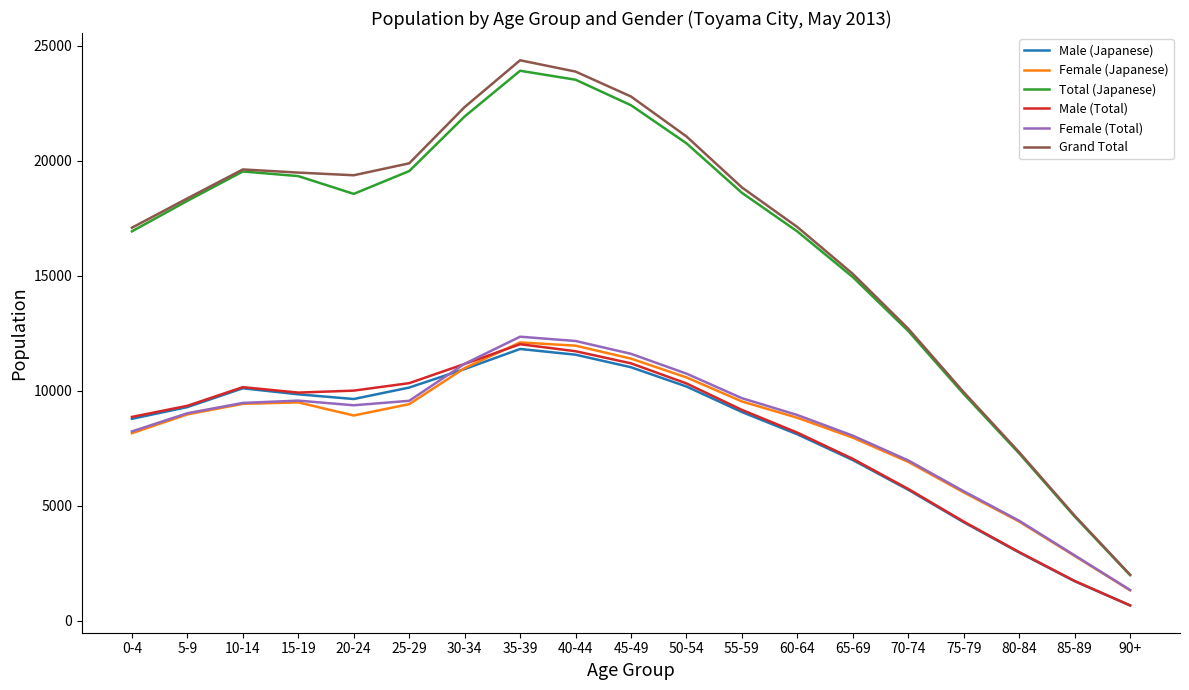

Which category has the highest value across all series?

35-39